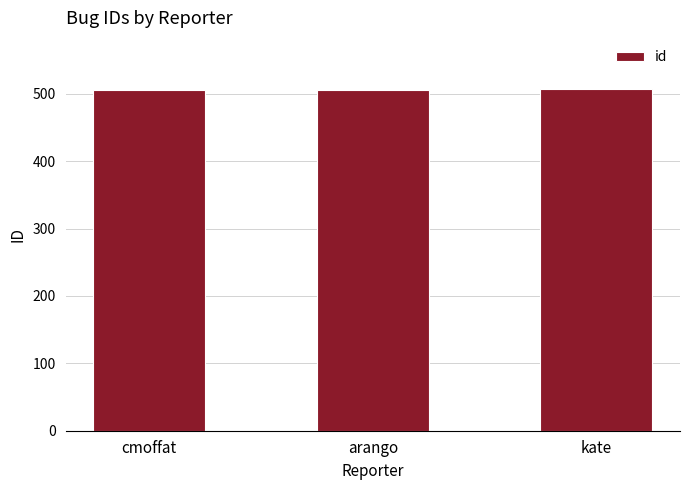

Is it true that the value at cmoffat is 505?

True